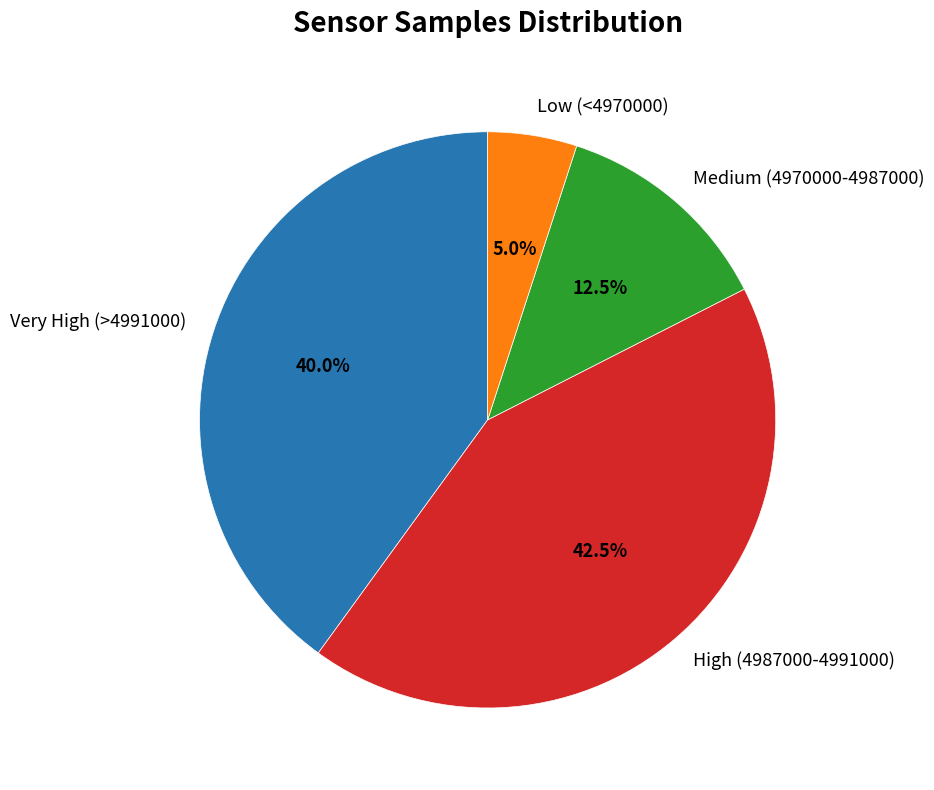

Which category has the biggest portion of the pie?

High (4987000-4991000)